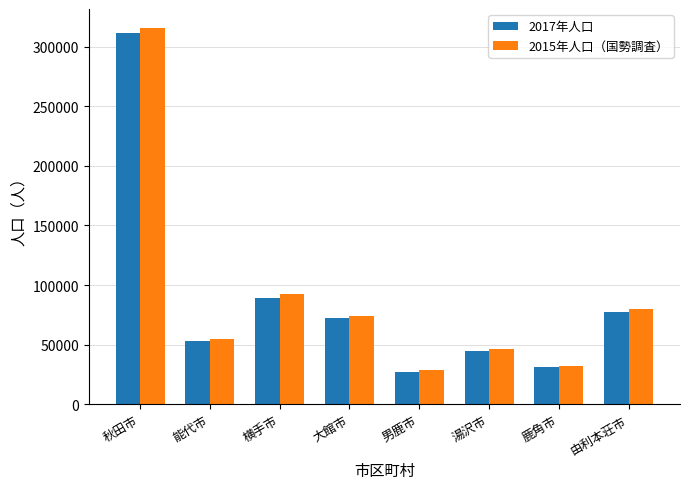

Rank the categories by 2015年人口（国勢調査） value from highest to lowest.

秋田市, 横手市, 由利本荘市, 大館市, 能代市, 湯沢市, 鹿角市, 男鹿市